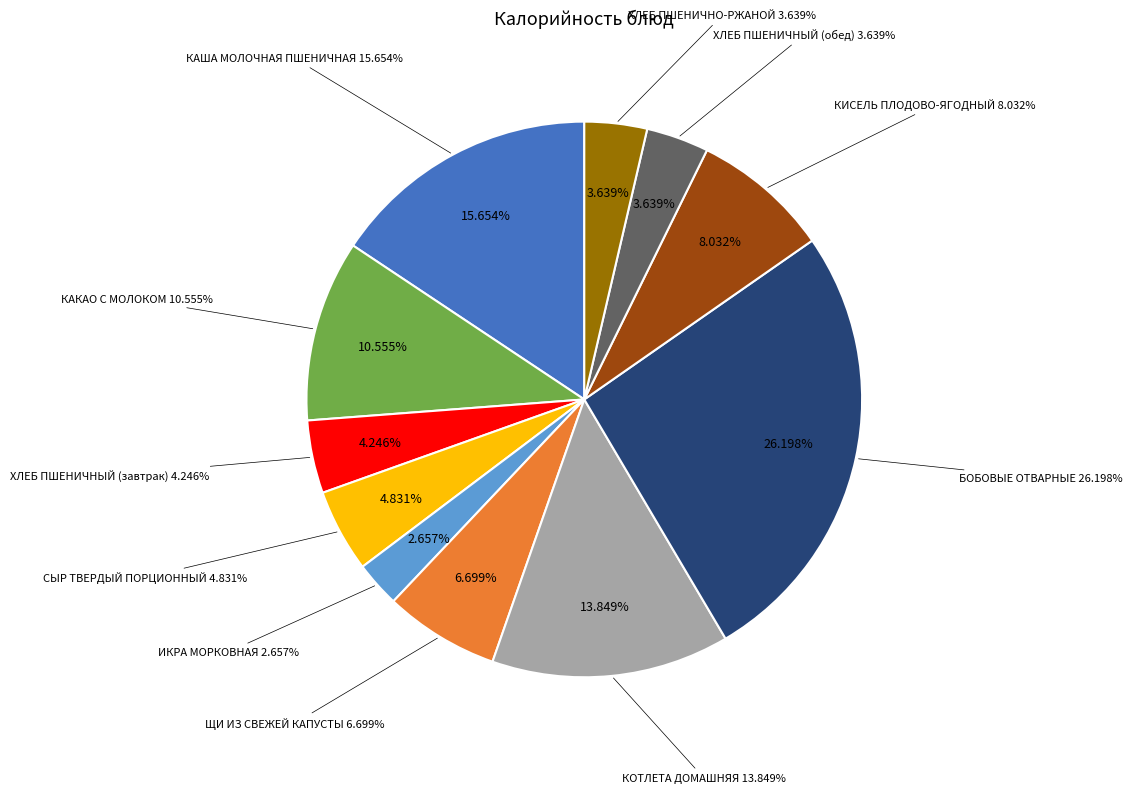

Is it true that КАША МОЛОЧНАЯ ПШЕНИЧНАЯ is 16% of the pie?

True